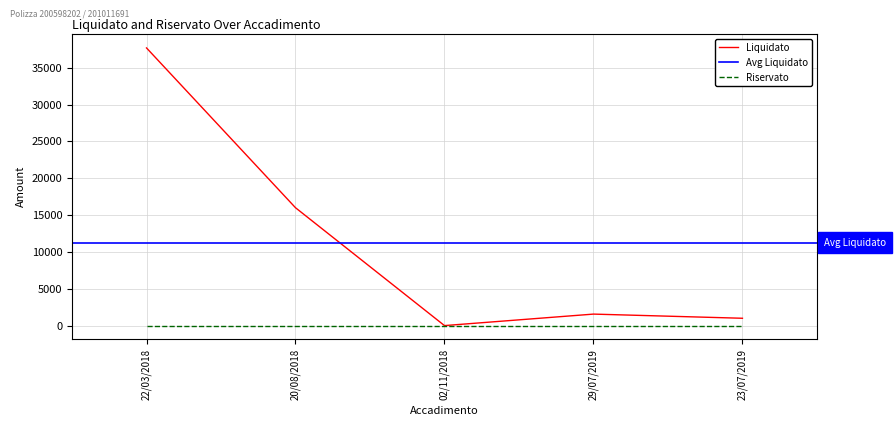

True or false: the data shows 2635 at 29/07/2019.

False